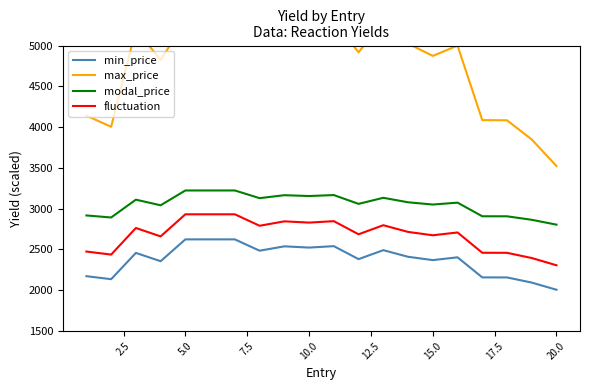

The value of modal_price at 20.0 is 1290.7. True or false?

False